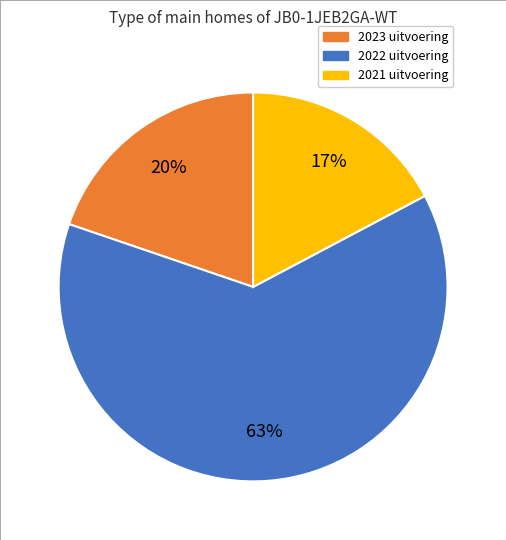

To the nearest percent, what is the difference between the largest and smallest slice percentages?

46%